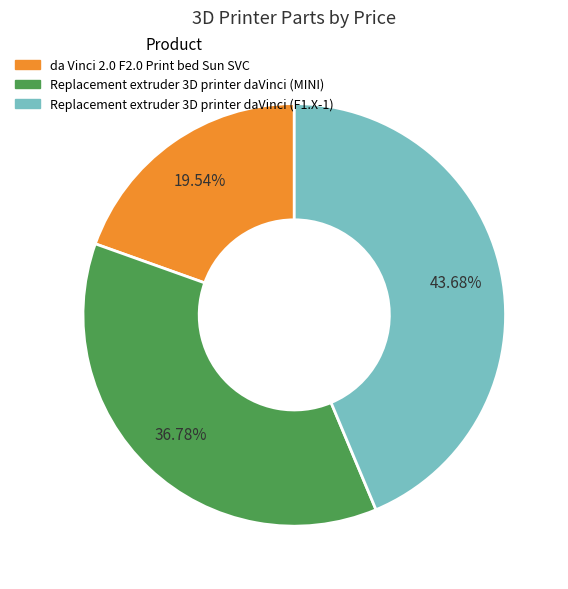

What is the smallest slice in the pie chart?

da Vinci 2.0 F2.0 Print bed Sun SVC